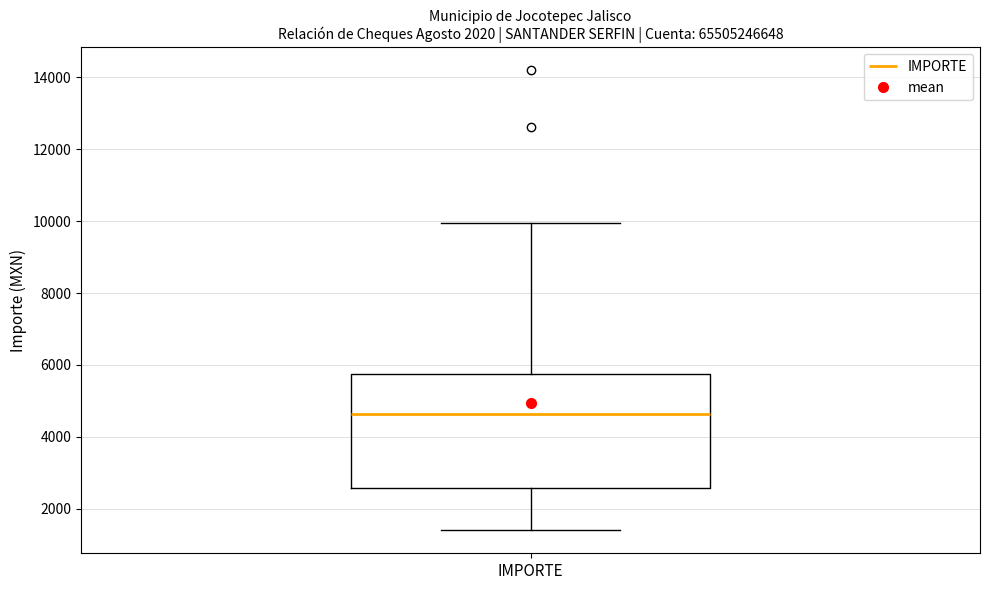

Read this box plot against the y-axis: the position of the median line, the range covered by the box, and the ends of both whiskers. The values are not printed on the chart, so give them approximately, as read against the axis.

median 4600, box 2600 to 5800, whiskers 1400 to 10000